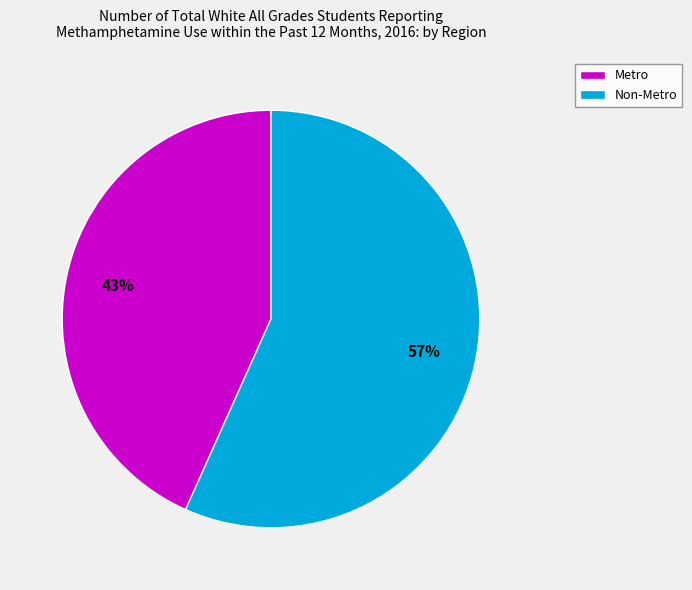

Does Metro account for over 50% of the chart?

No